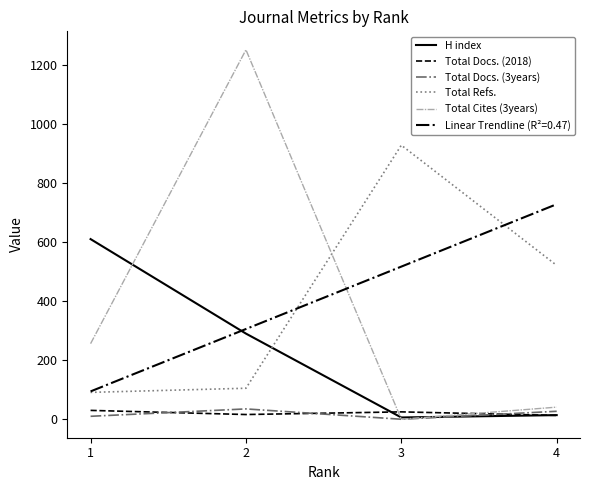

Which series has the widest spread of values?

Total Cites (3years)